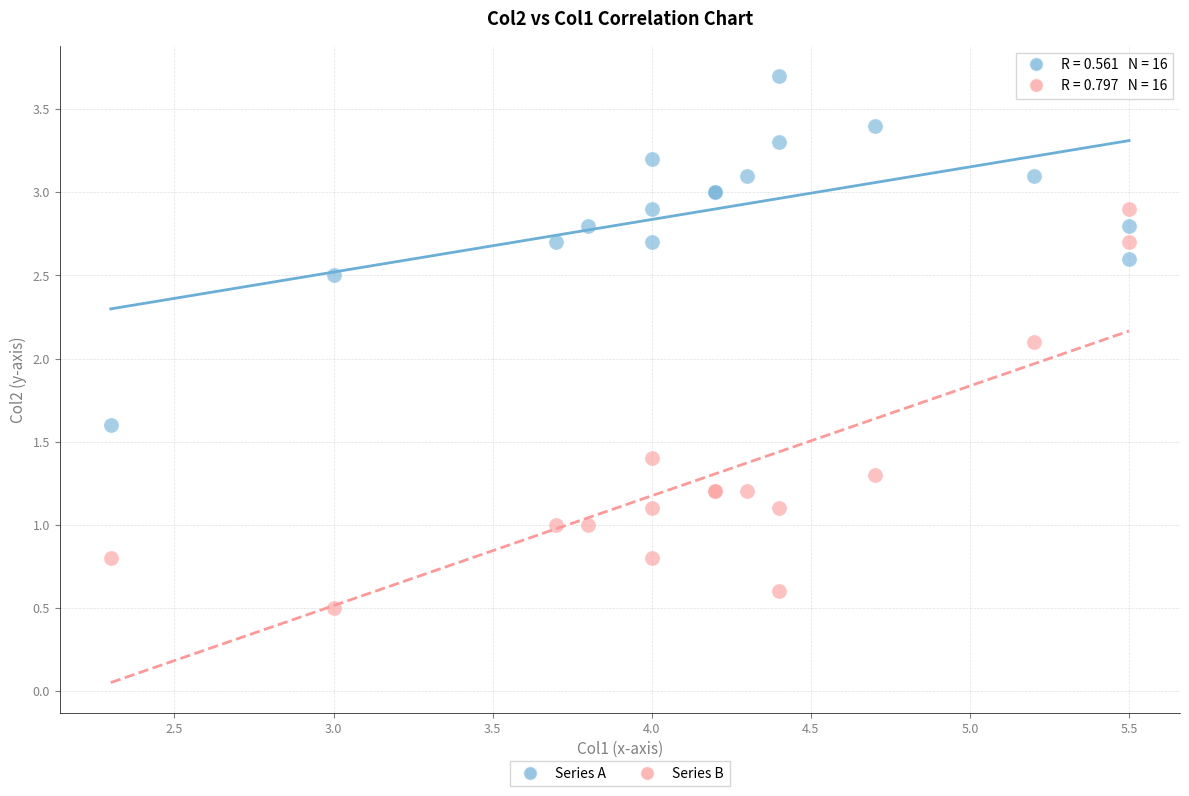

Across all series, what Y value is closest to 2?

2.1